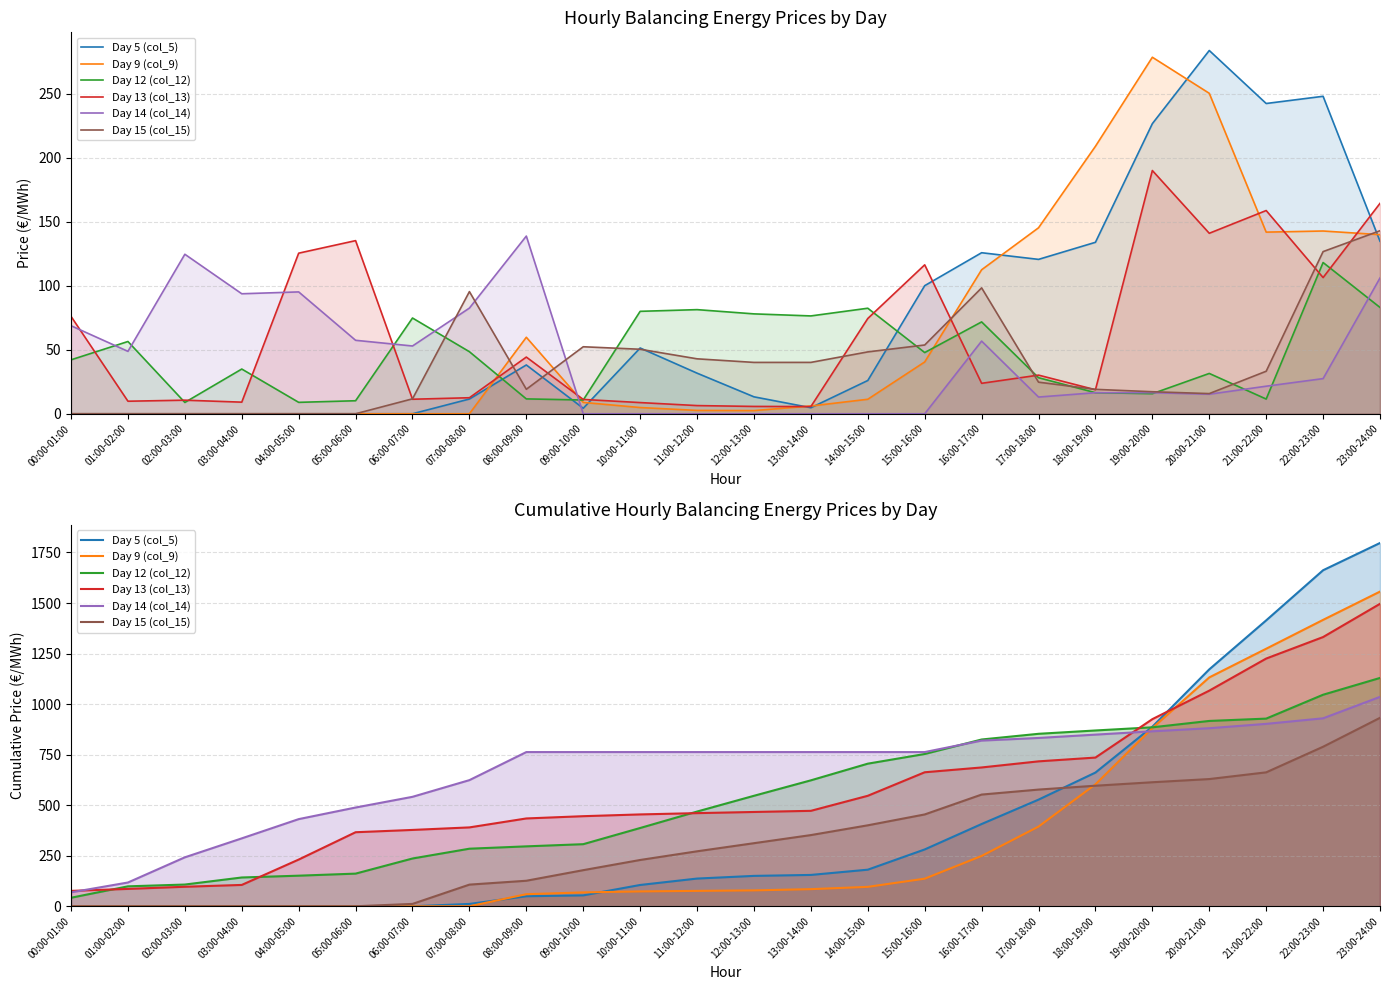

How many lines are shown in the chart?

6